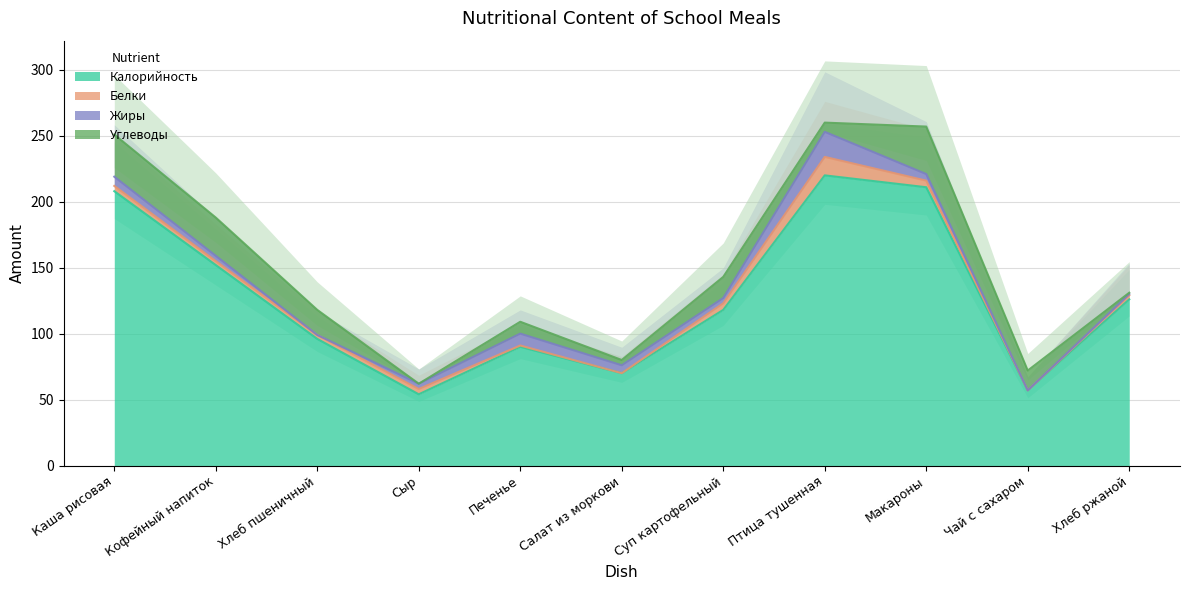

Where is the first local minimum for Белки?

Салат из моркови